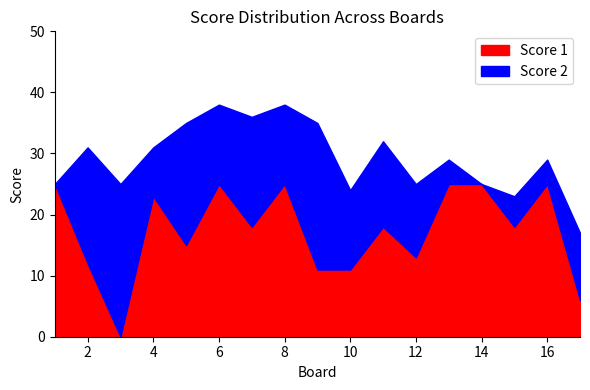

Does the chart have visible grid lines?

No